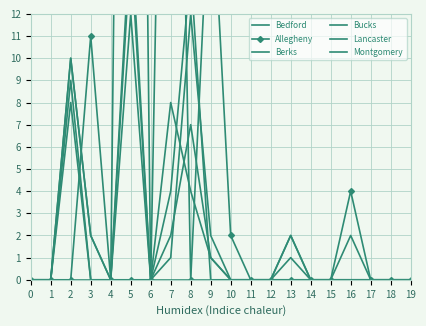

Which series changed the most between 8 and 12?

Montgomery